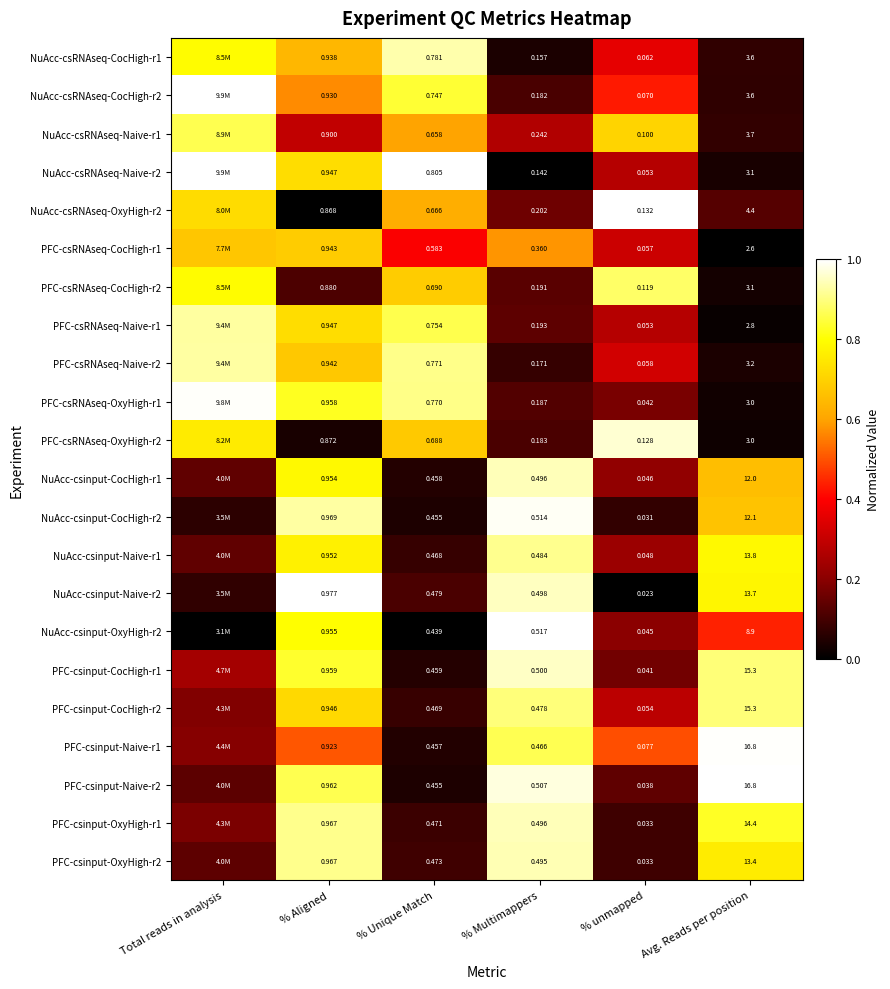

Is the value of PFC-csRNAseq-Naive-r1 at Avg. Reads per position greater than the value of PFC-csRNAseq-CocHigh-r1 at % Multimappers?

Yes